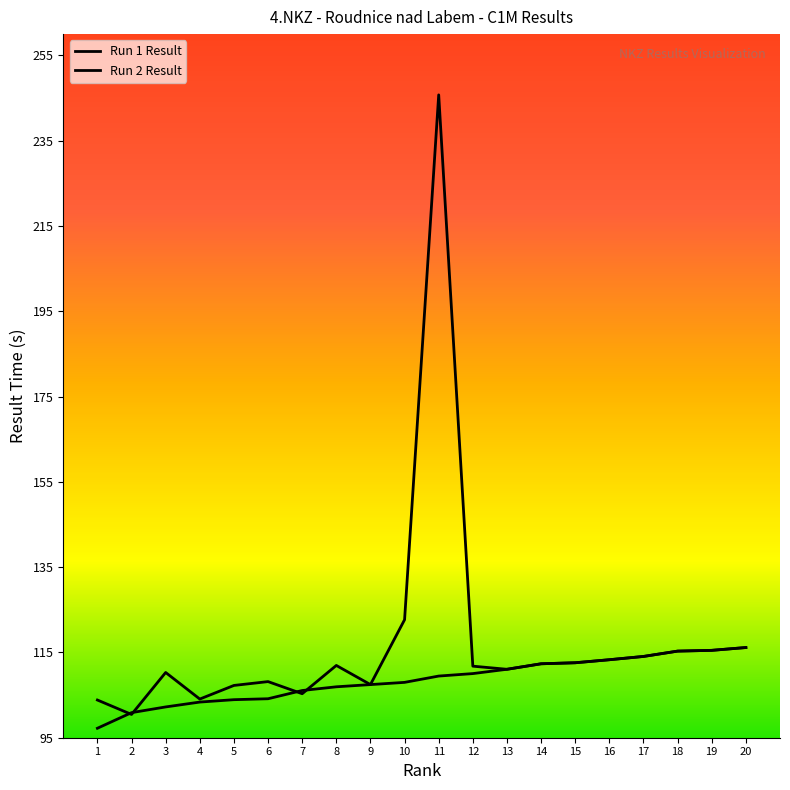

What is the difference between the Run 1 Result values at 6 and 9?

3.3